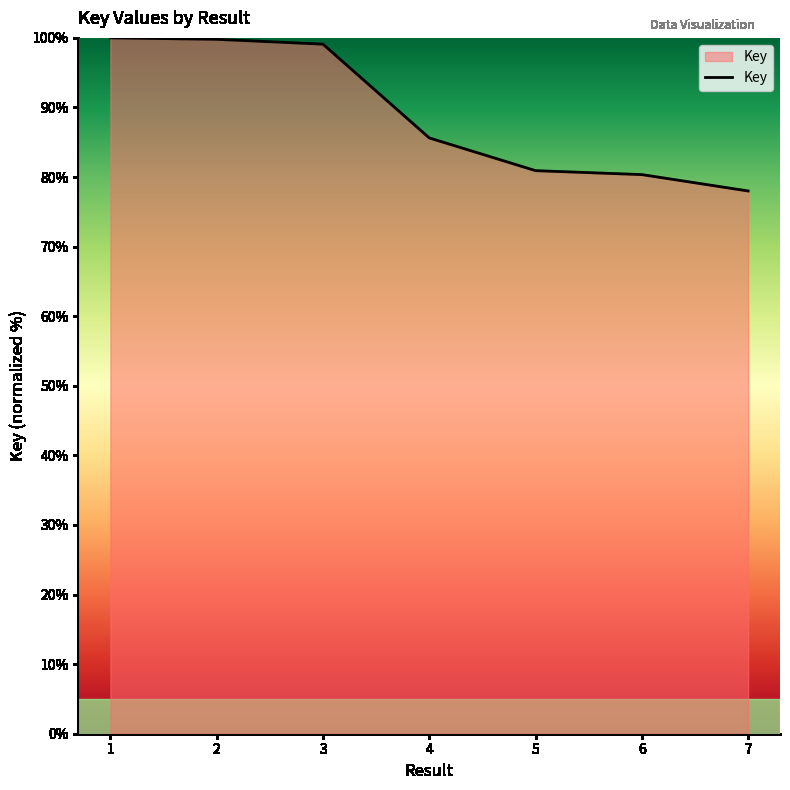

The chart shows a value of 99.8 at 2. True or false?

True